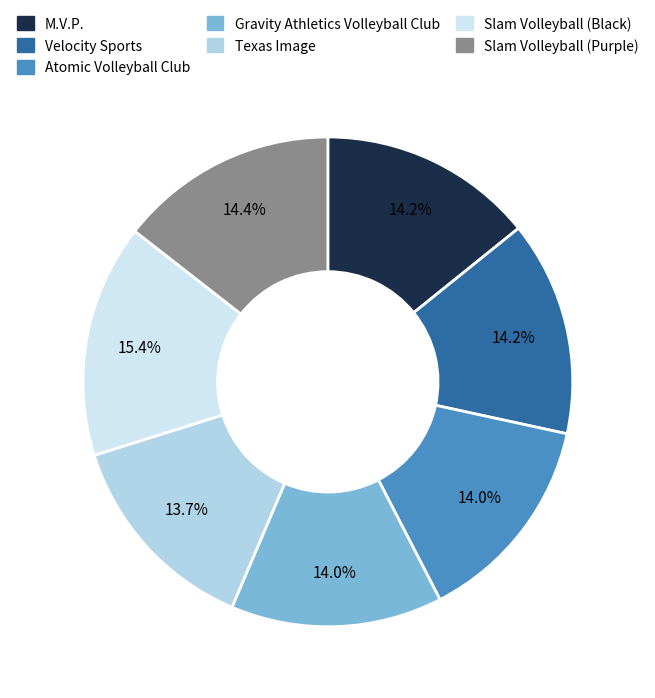

How many segments does this pie chart have?

7